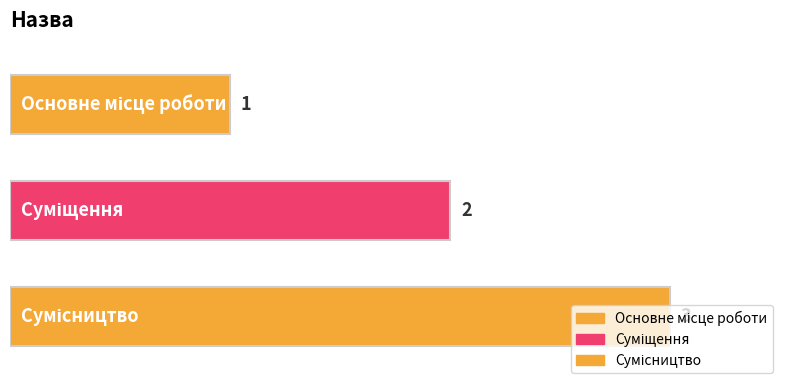

What is the label of the 1st bar from the right?

Сумісництво